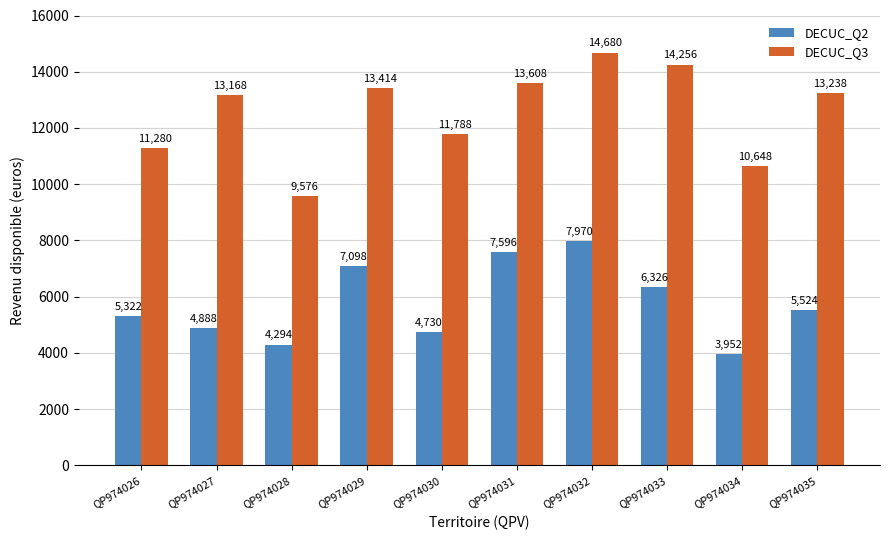

What is the total value across all series at QP974027?

18056